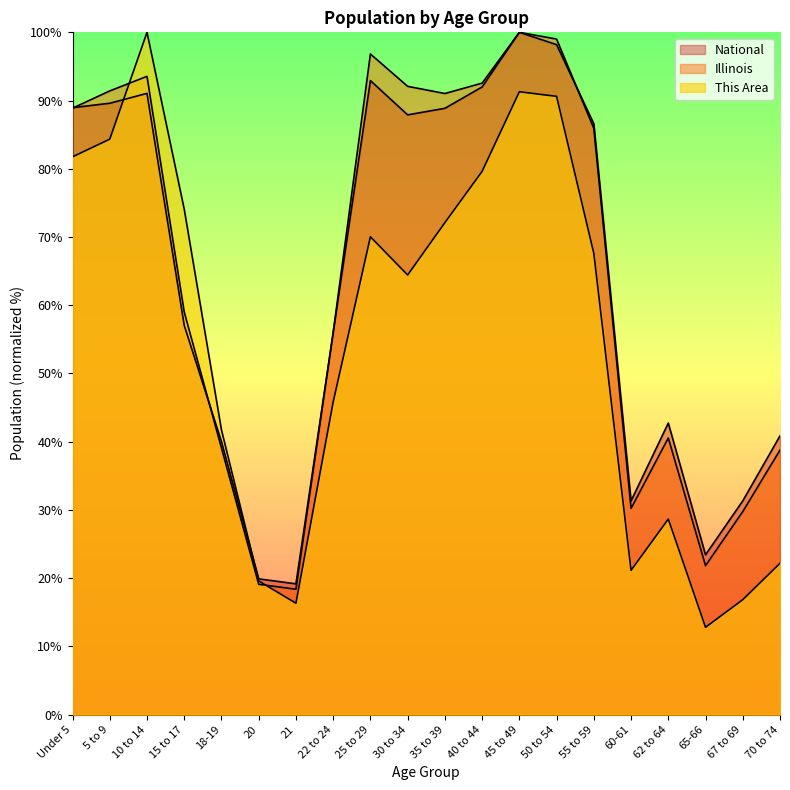

Reading left to right, list all the values displayed in this chart.

This Area: 81.8	84.3	100.0	74.1	41.7	19.6	16.3	45.8	70.0	64.4	72.1	79.6	91.3	90.6	67.6	21.2	28.7	12.8	16.8	22.2
Illinois: 88.9	91.4	93.5	59.0	39.1	19.1	18.4	56.0	96.8	92.1	91.0	92.6	100.0	99.0	85.9	30.2	40.6	21.8	29.8	38.8
National: 89.0	89.6	91.1	57.0	40.0	19.9	19.2	56.0	92.9	87.9	88.9	92.0	100.0	98.2	86.6	31.3	42.7	23.4	31.3	40.9